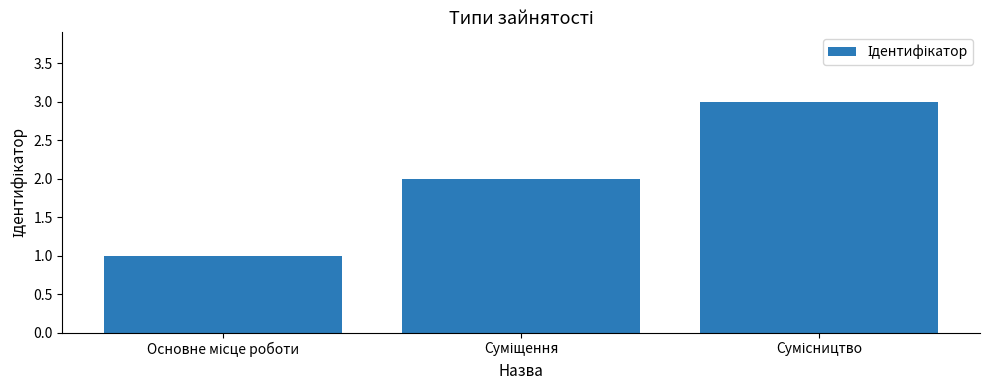

What is the value of the 3rd bar from the left?

3